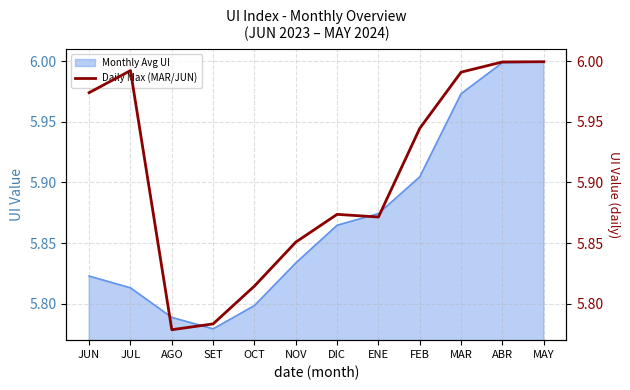

What value does the data have at FEB?

5.9